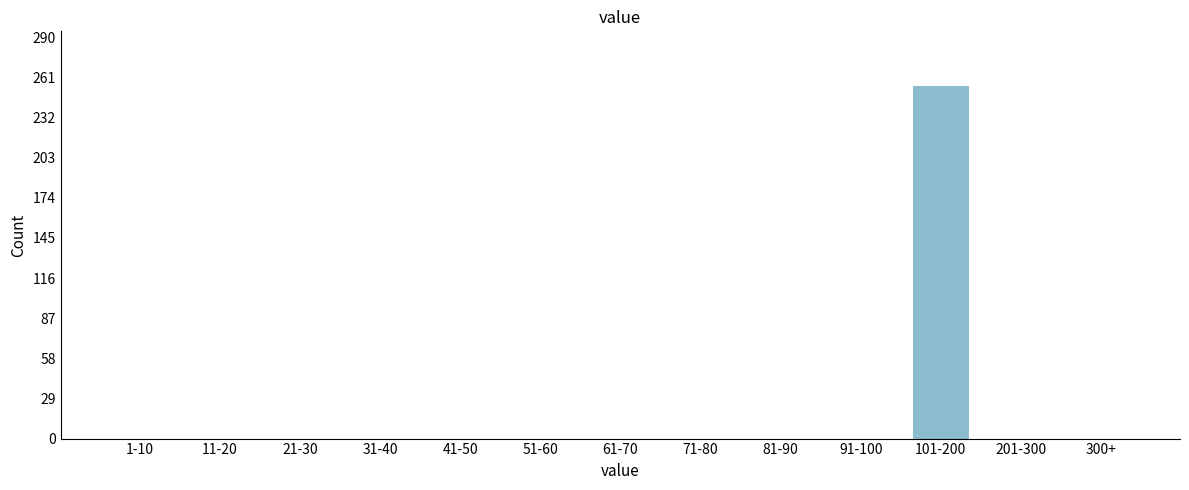

Reading left to right, extract all data points from this chart.

1-10=0	11-20=0	21-30=0	31-40=0	41-50=0	51-60=0	61-70=0	71-80=0	81-90=0	91-100=0	101-200=255	201-300=0	300+=0